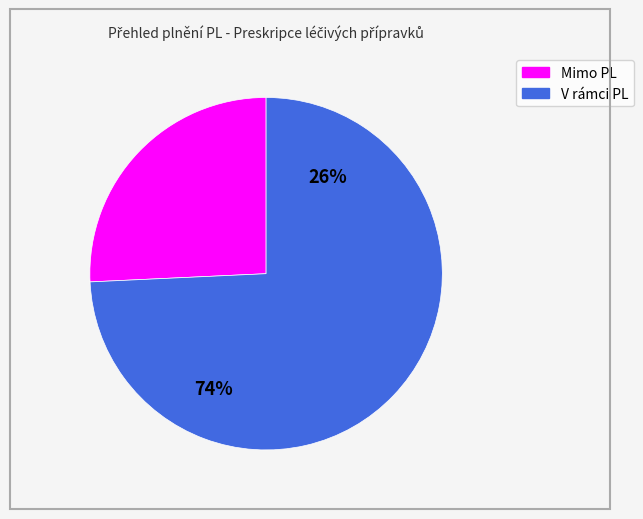

To the nearest percent, what is the combined percentage of Mimo PL and V rámci PL?

100%